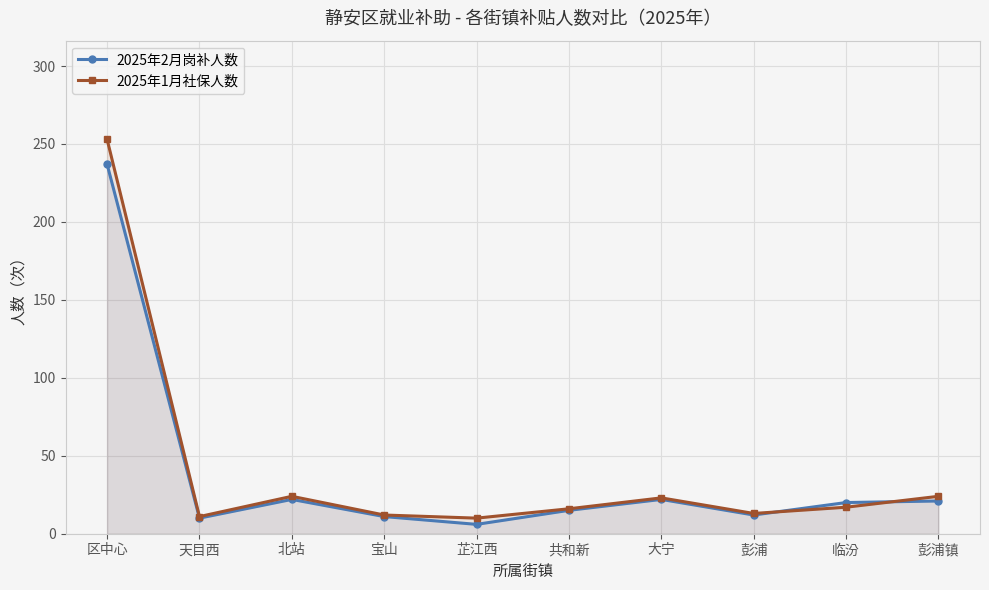

How many lines are shown in the chart?

2